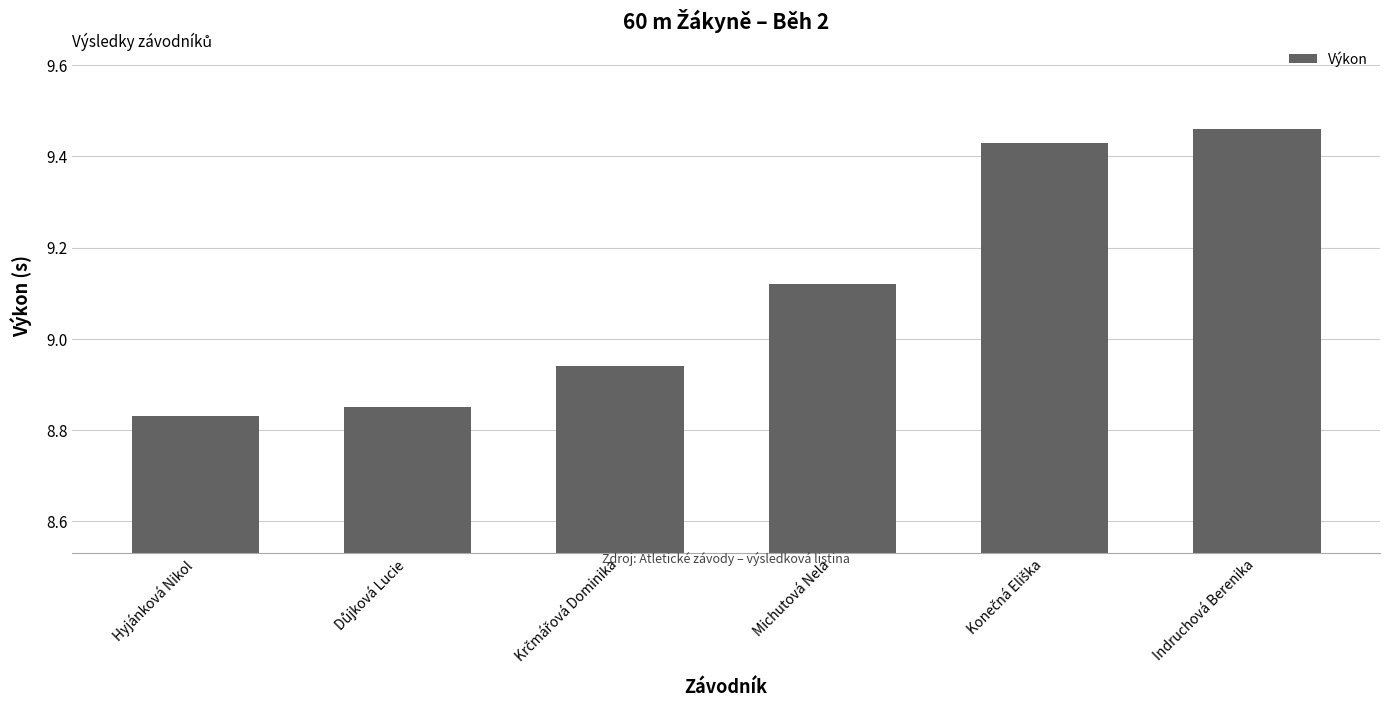

Which category has the highest value across all series?

Indruchová Berenika